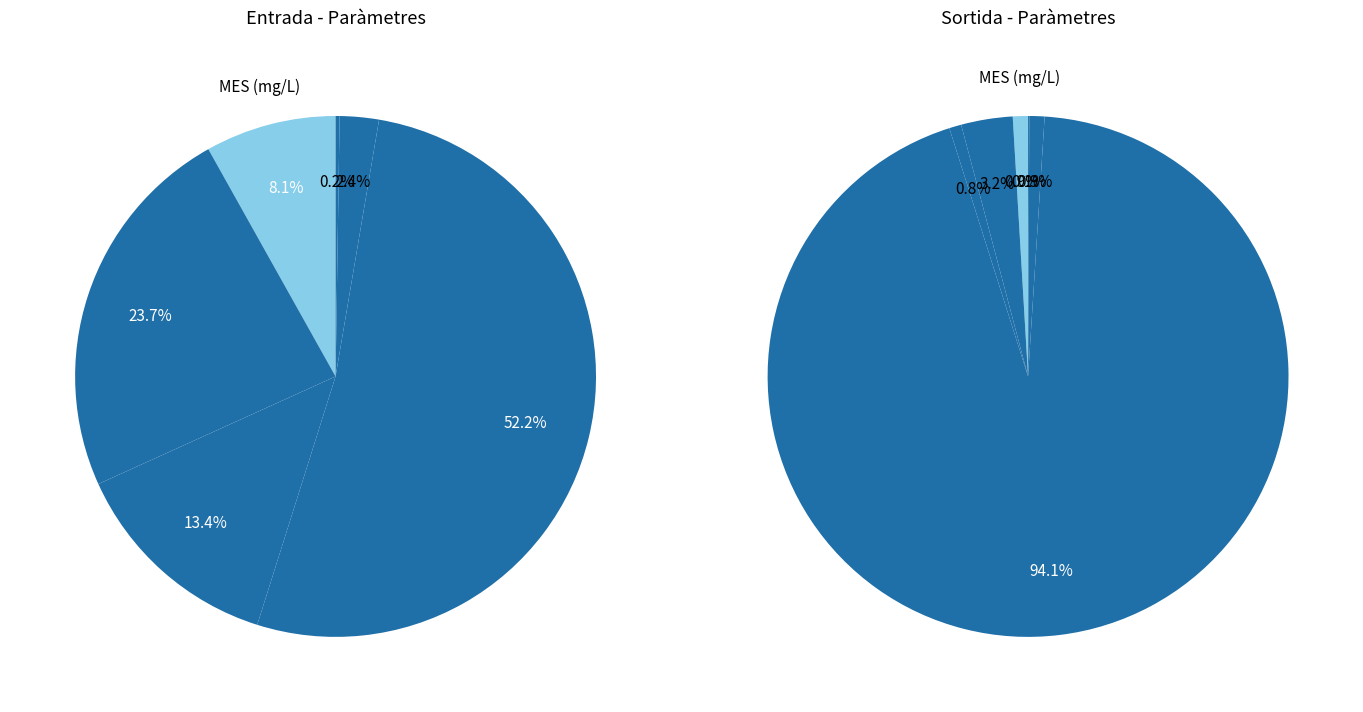

To the nearest percent, what portion does DBO5 (mgO2/L) represent?

13%